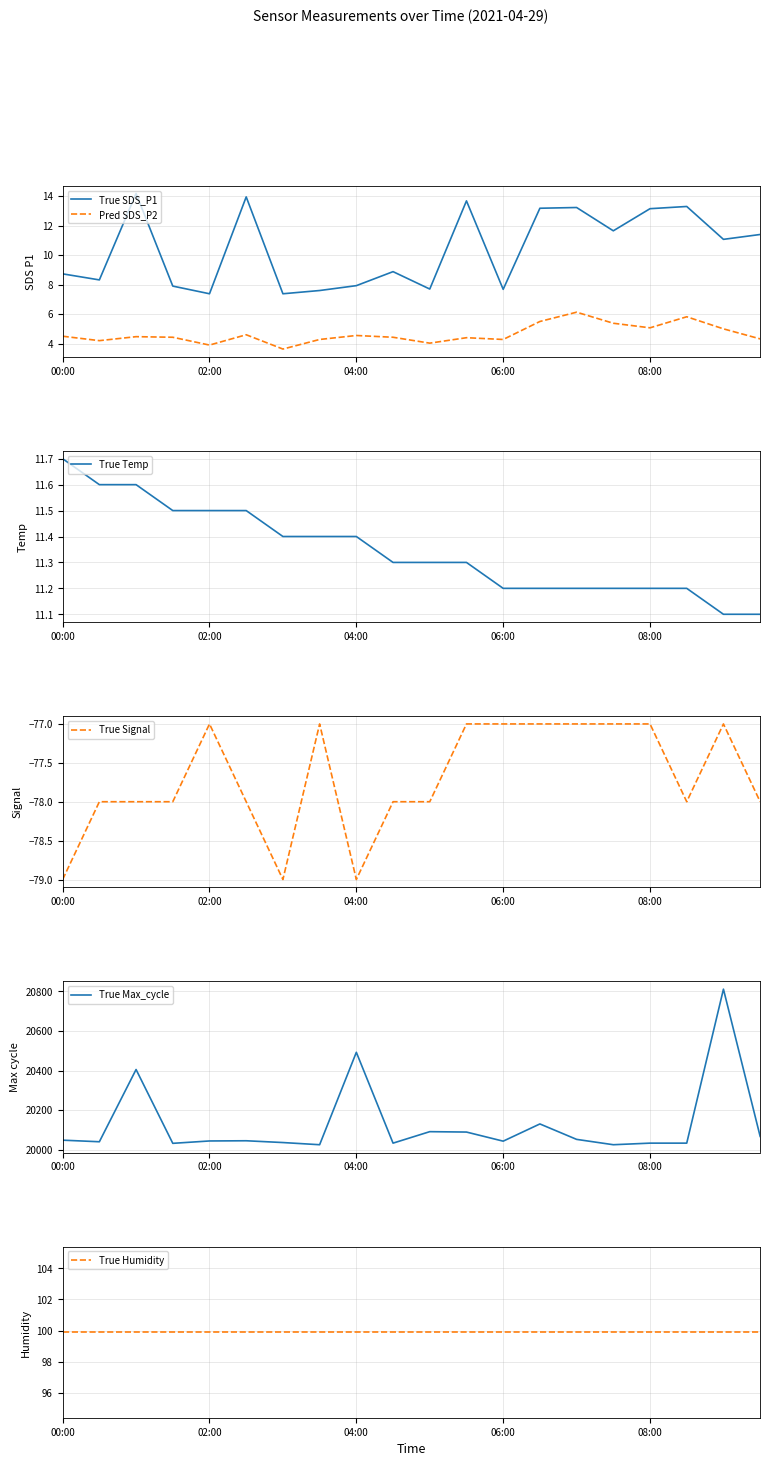

What are all the series names shown in the legend?

True SDS_P1, Pred SDS_P2, True Temp, True Signal, True Max_cycle, True Humidity